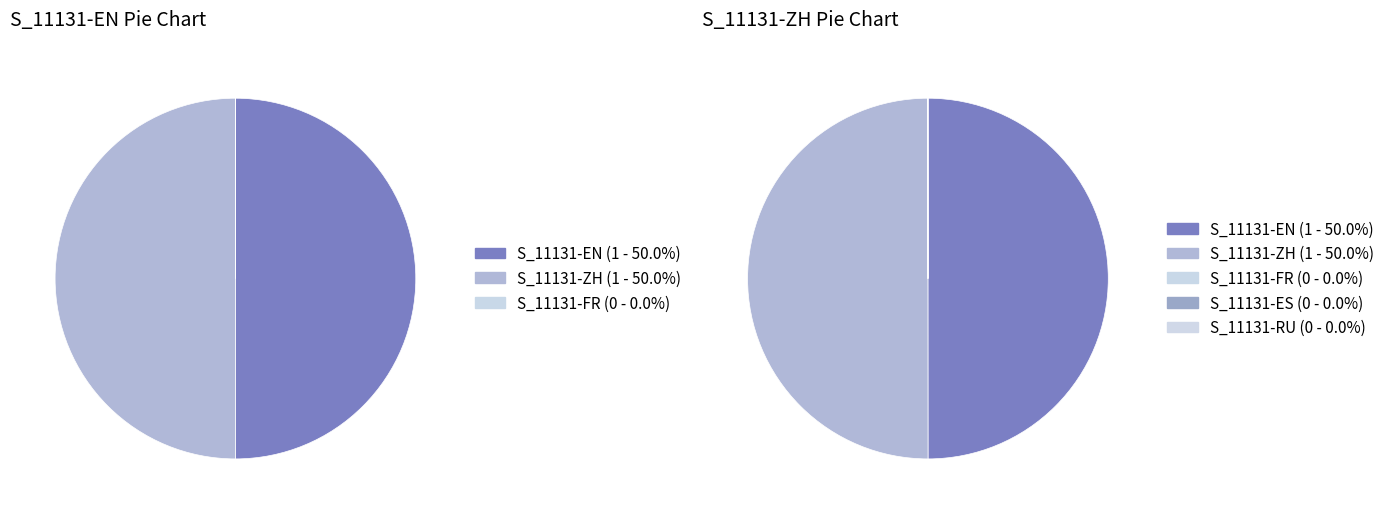

True or false: S_11131-FR accounts for 0% of the total.

True